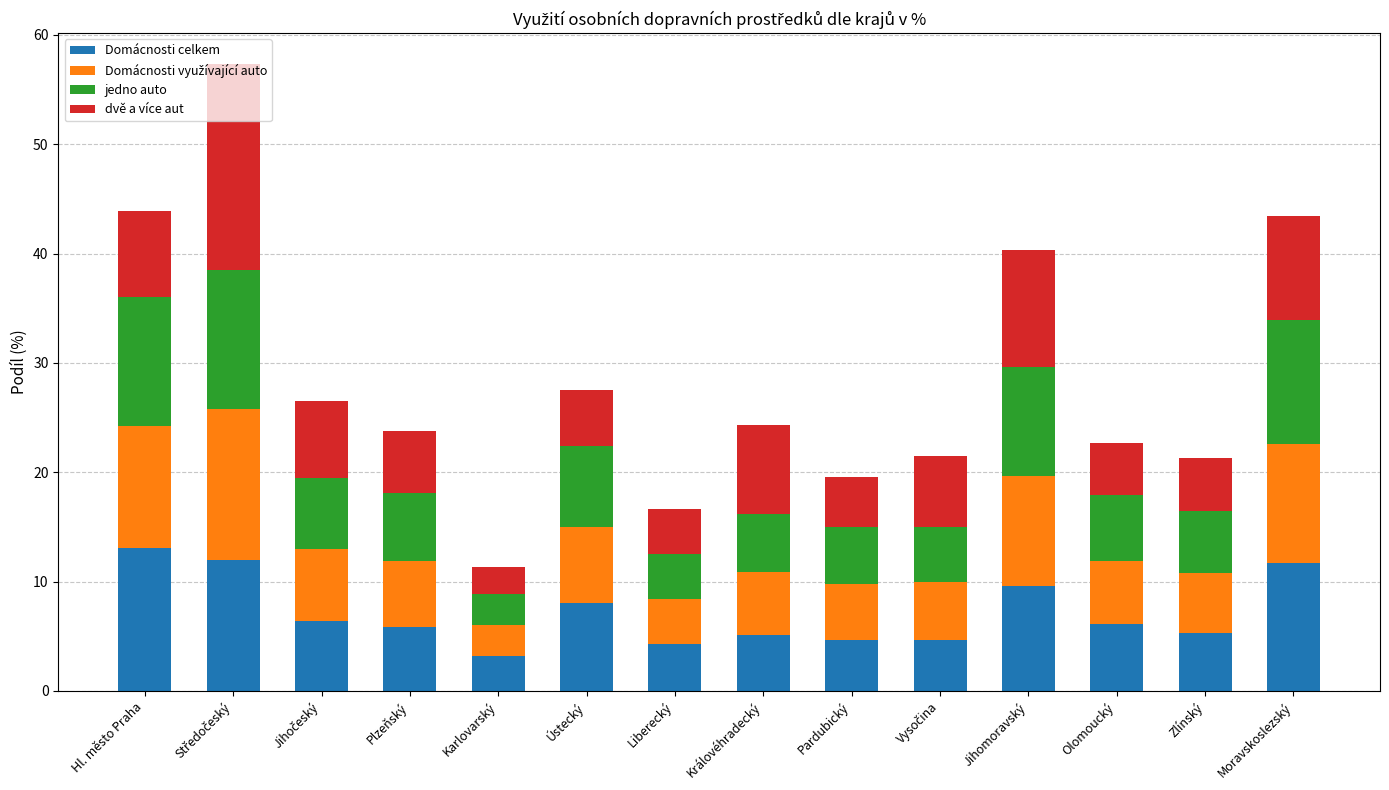

Read the Domácnosti celkem value at Moravskoslezský.

11.7